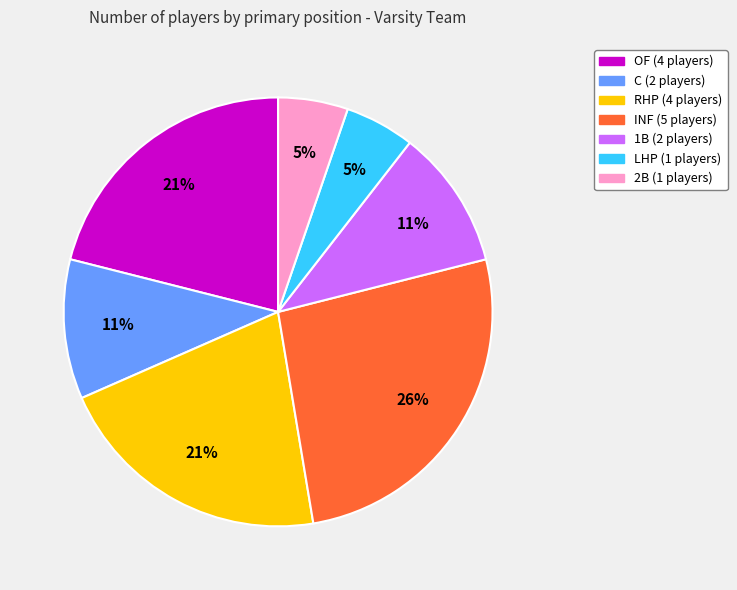

Does any single category account for the majority?

No